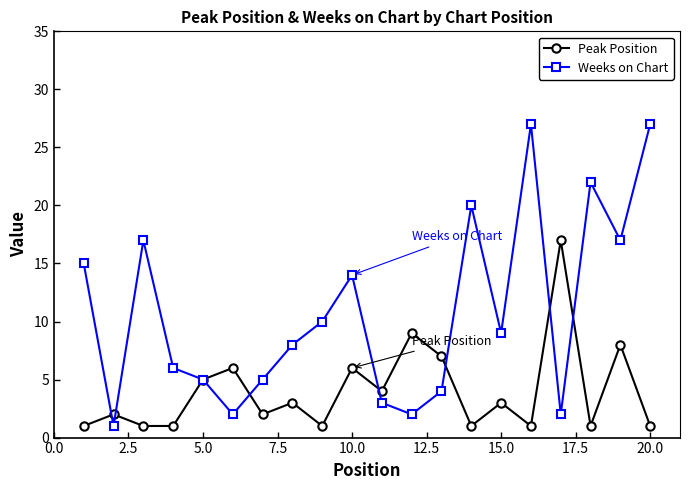

Does the chart have visible grid lines?

No